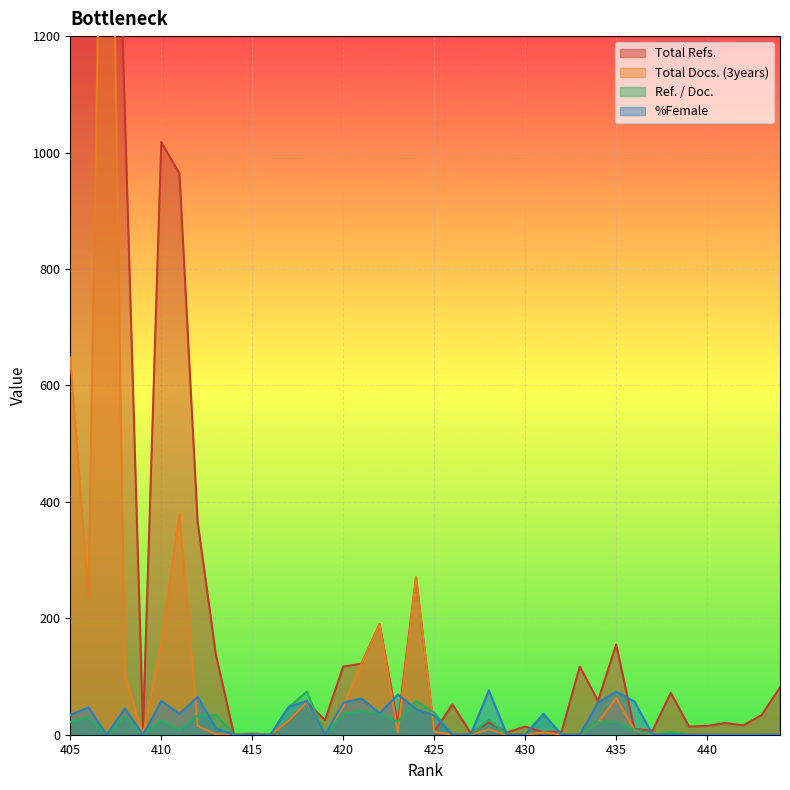

How many data points in Total Refs. are above 34?

19